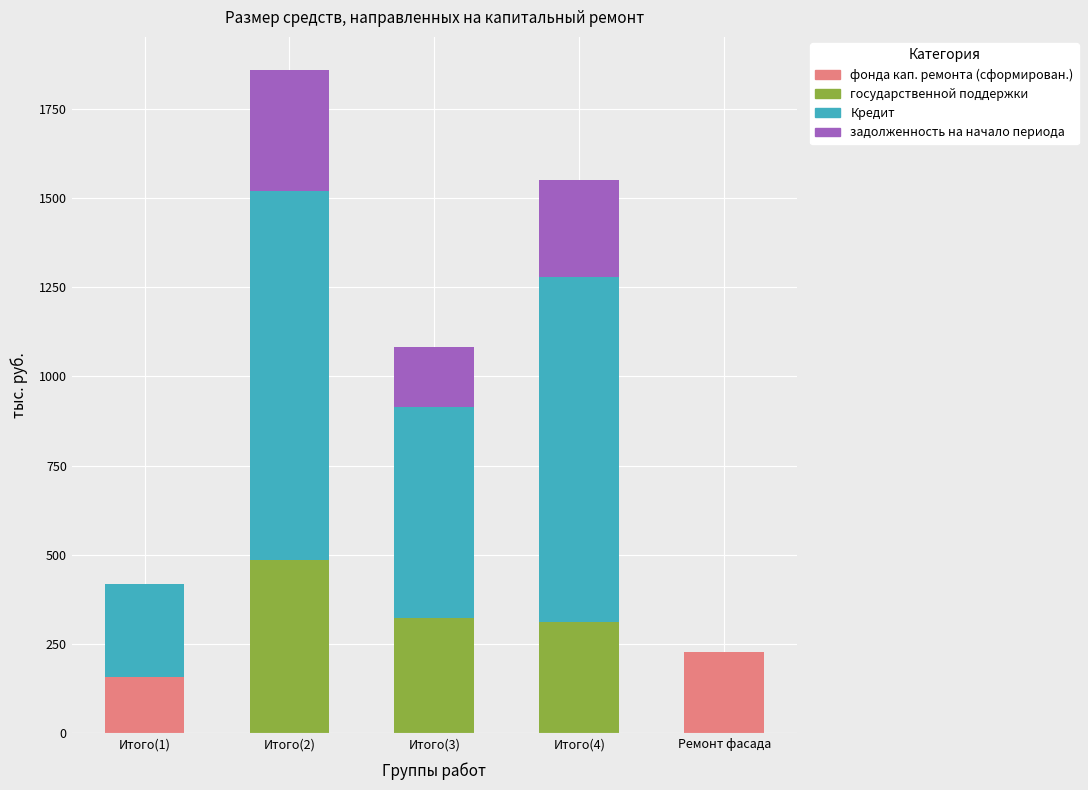

What is the sum of all фонда кап. ремонта (сформирован.) values?

386.5